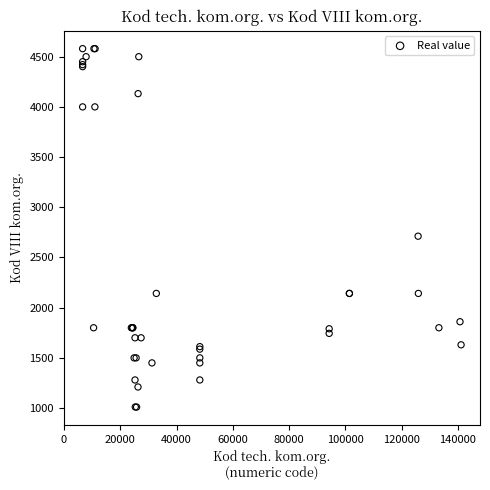

What Y value in the scatter plot is closest to 2795?

2712